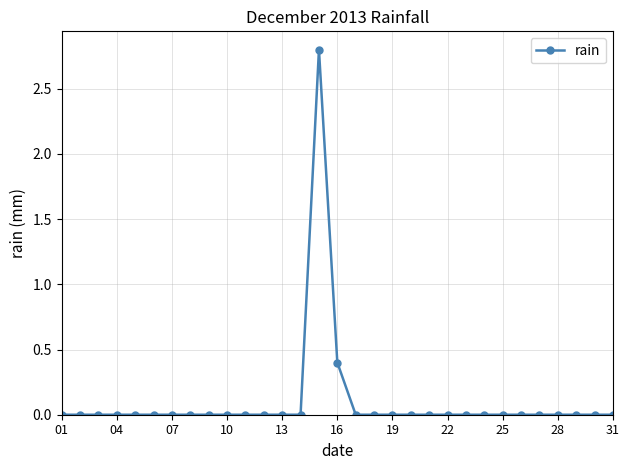

Reading left to right, extract all data points from this chart.

0.0	0.0	0.0	0.0	0.0	0.0	0.0	0.0	0.0	0.0	0.0	0.0	0.0	0.0	2.8	0.4	0.0	0.0	0.0	0.0	0.0	0.0	0.0	0.0	0.0	0.0	0.0	0.0	0.0	0.0	0.0